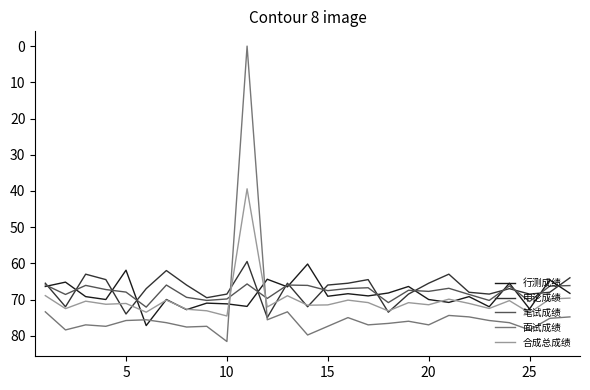

Which series ends up on top after the final intersection of 合成总成绩 and 笔试成绩?

合成总成绩